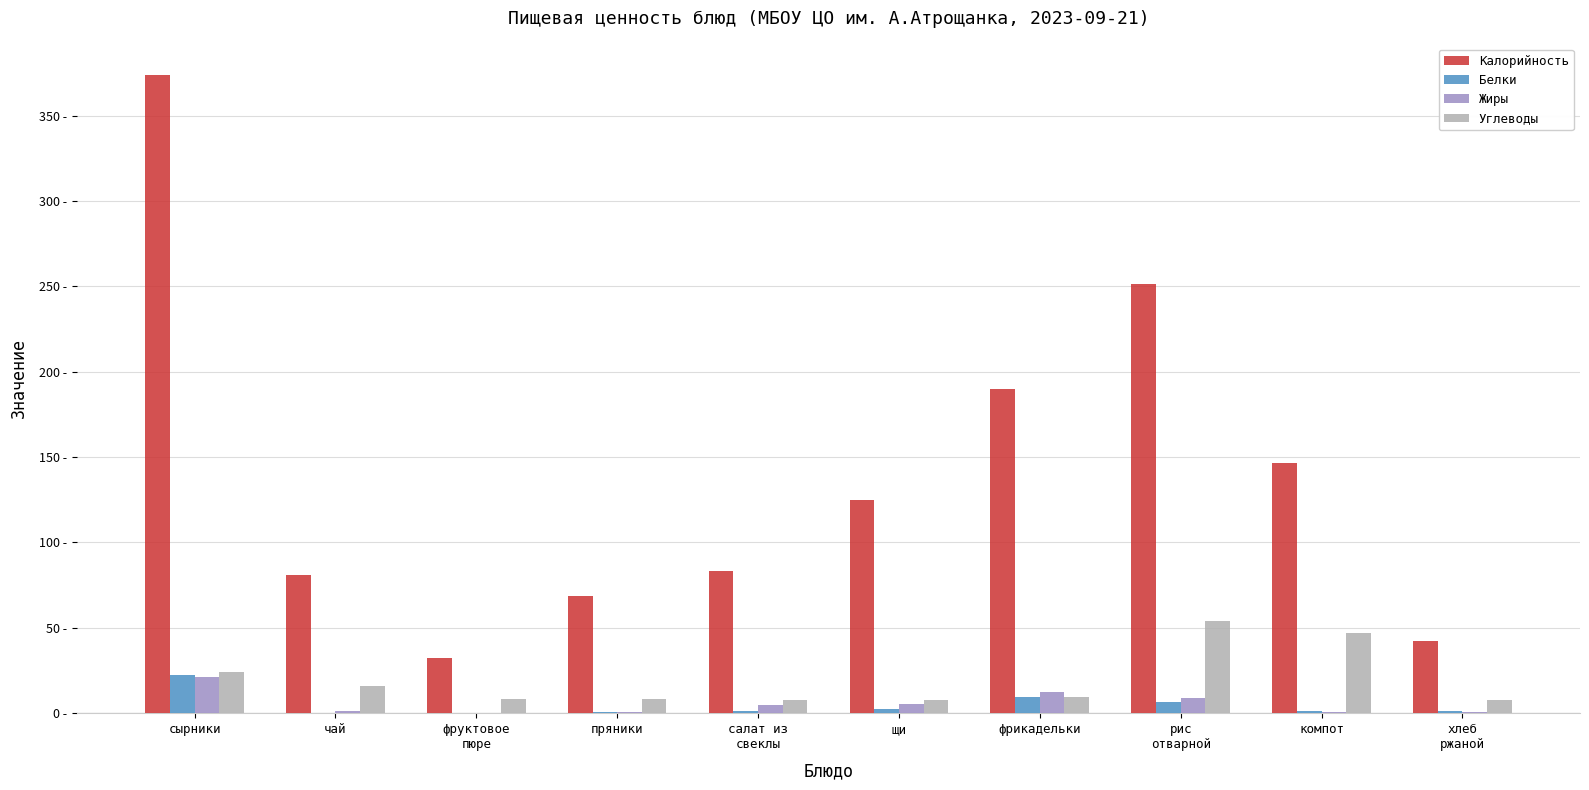

At which category is the sum across all series the highest?

сырники